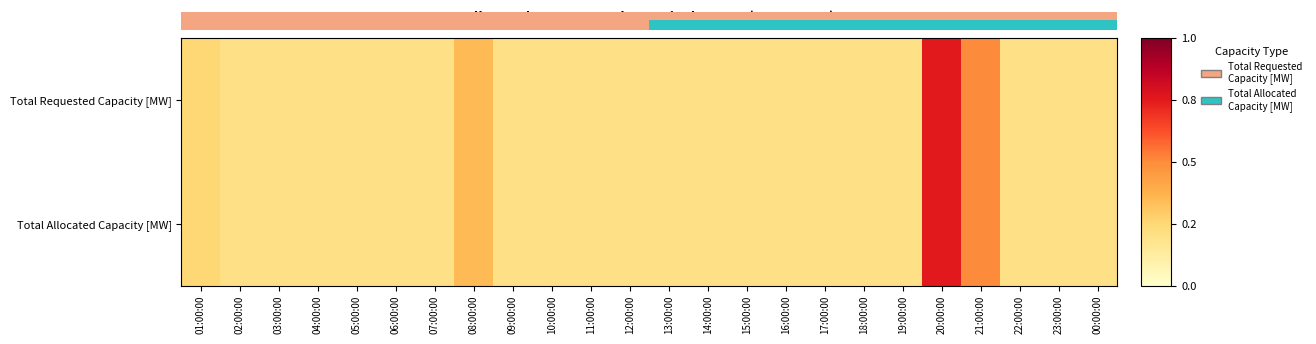

At which category does the chart reach its peak across all series?

20:00:00